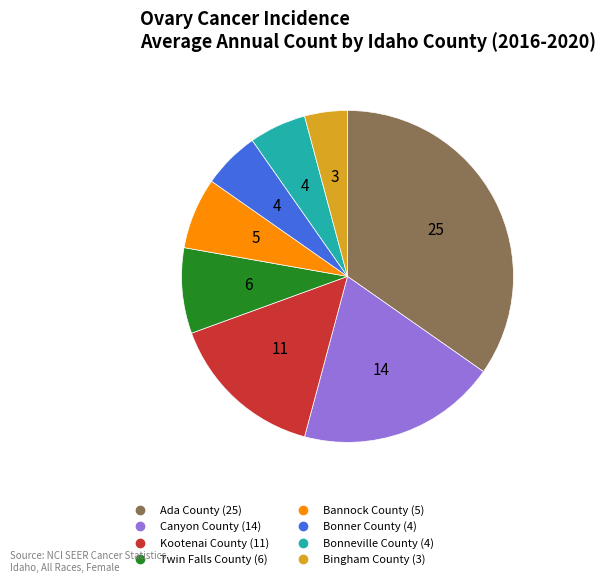

How many slices are in this pie chart?

8